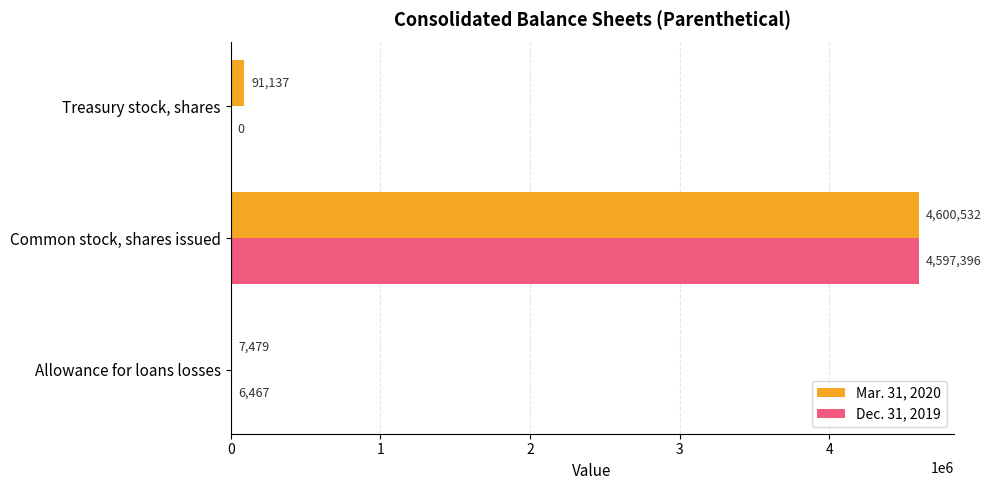

Is it true that Mar. 31, 2020 equals 7479 at Allowance for loans losses?

True